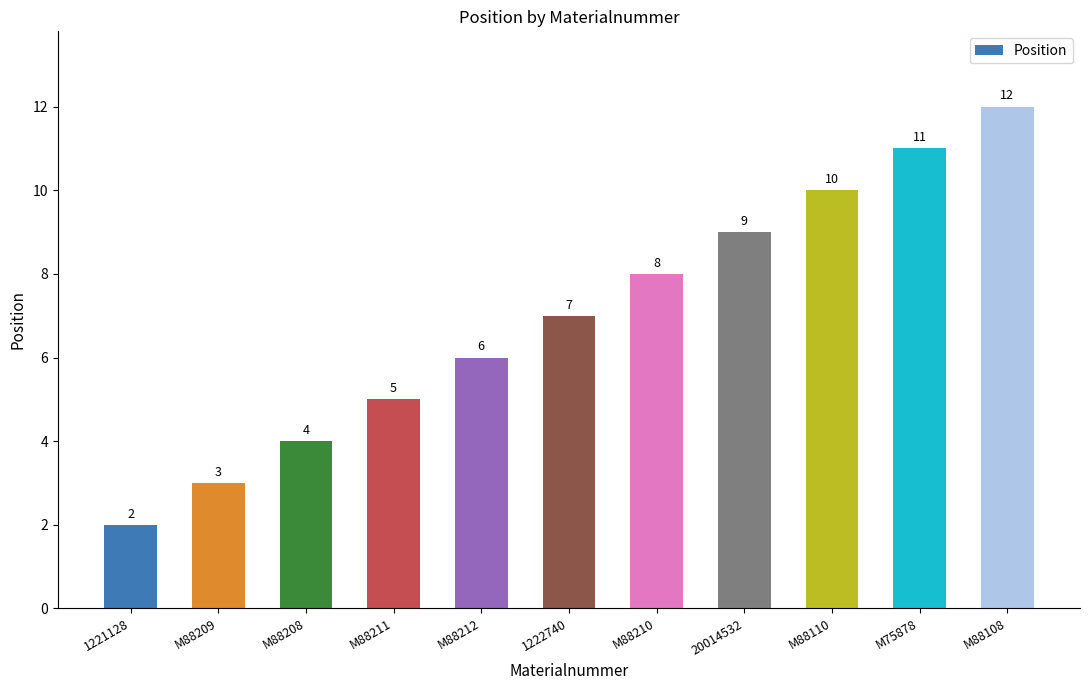

How many distinct data groups are displayed?

1